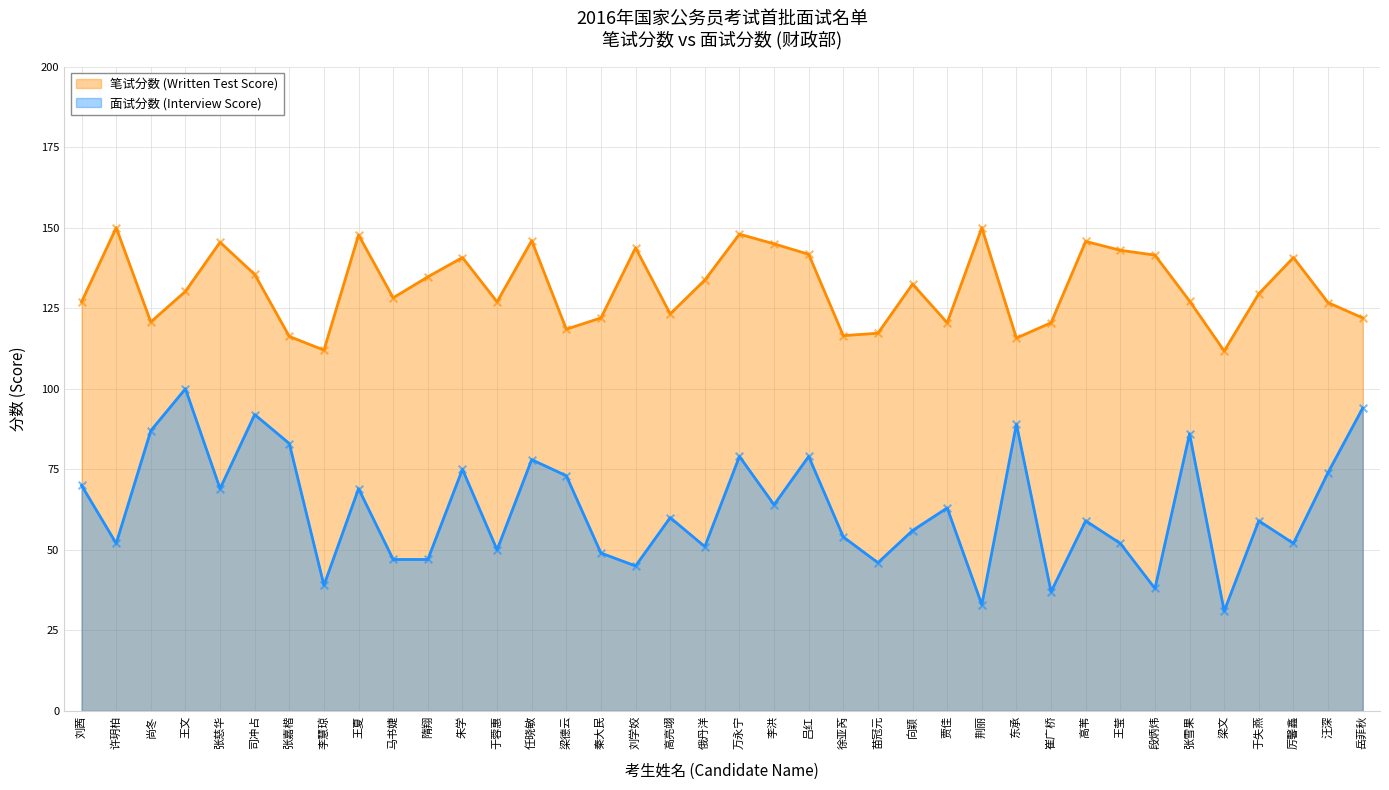

Which series has the widest spread of Y values?

面试分数 (Interview Score)